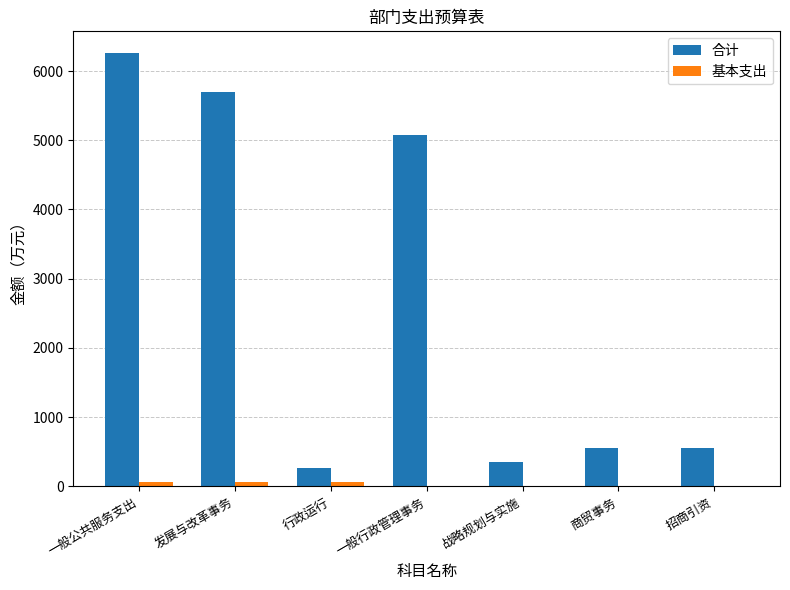

True or false: 合计 has a value of 8214.8 at 一般行政管理事务.

False